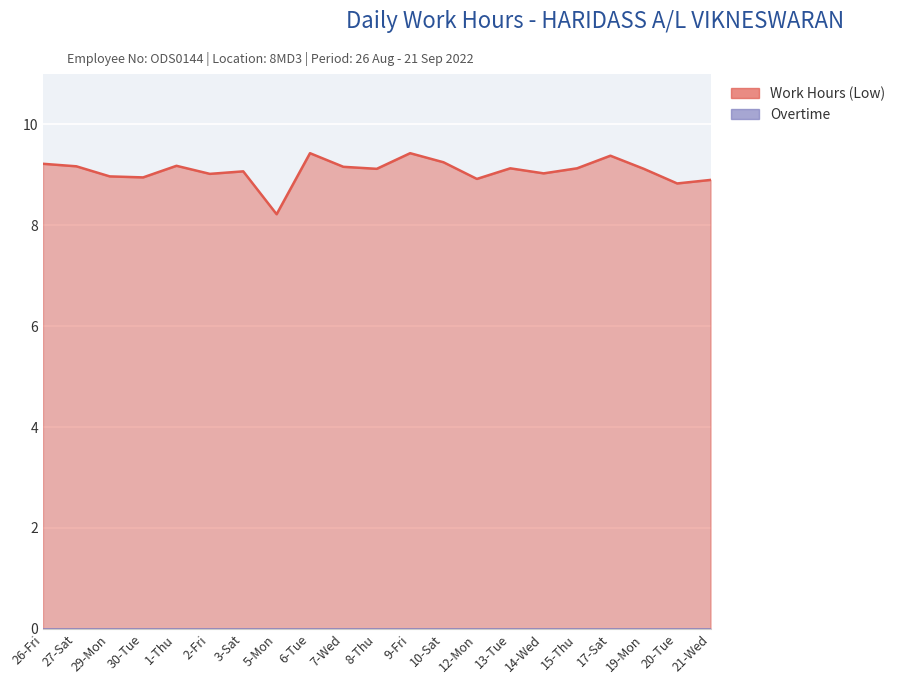

Reading left to right, list all the values displayed in this chart.

9.2	9.2	9.0	8.9	9.2	9.0	9.1	8.2	9.4	9.2	9.1	9.4	9.2	8.9	9.1	9.0	9.1	9.4	9.1	8.8	8.9